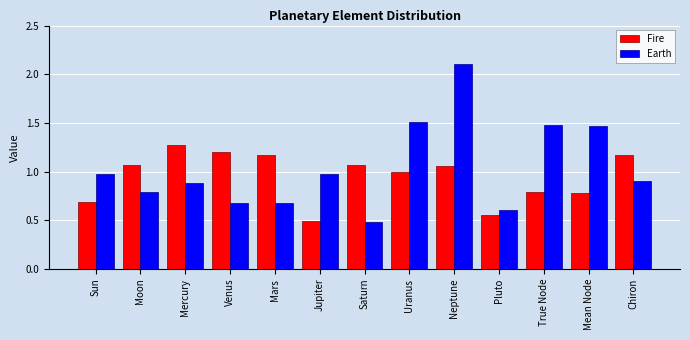

List the series in order of their overall mean, highest first.

Earth, Fire